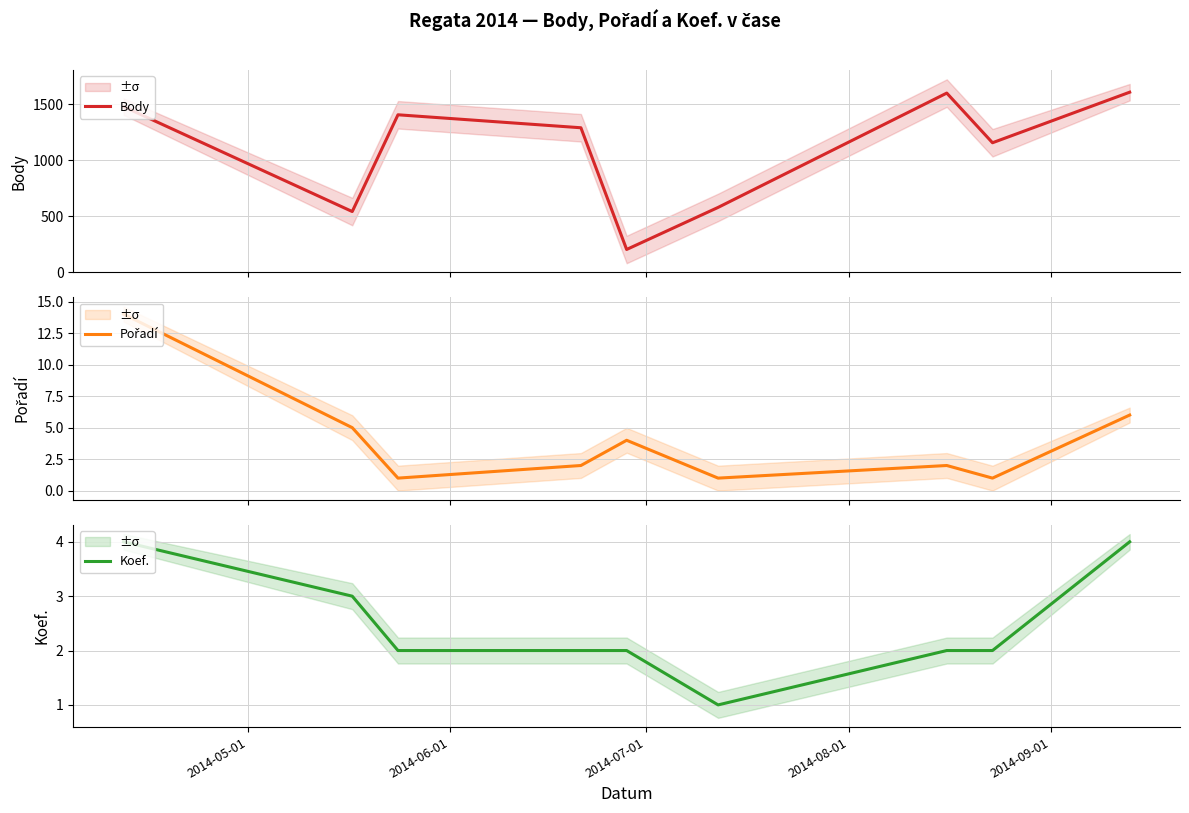

What is the lowest value of the Body series?

202